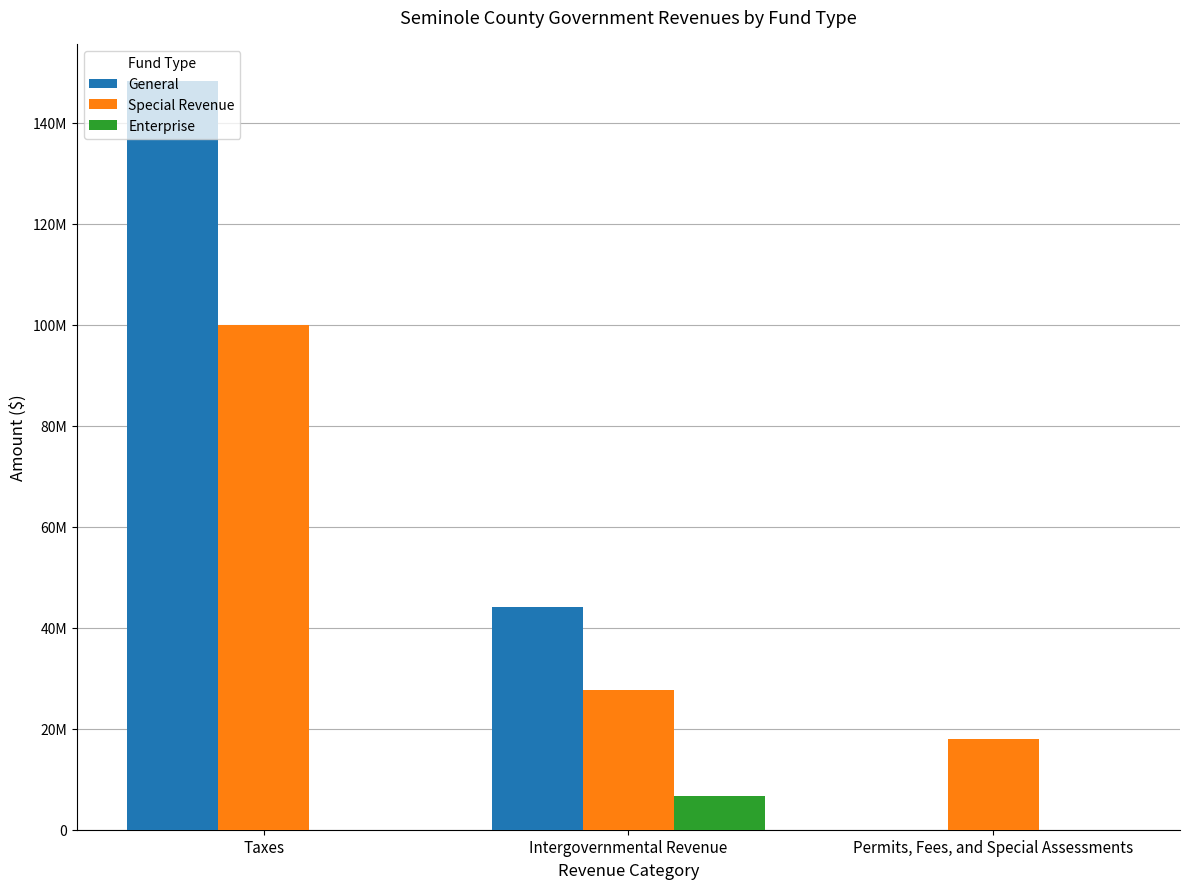

At which label is Special Revenue closest to 58949245?

Intergovernmental Revenue